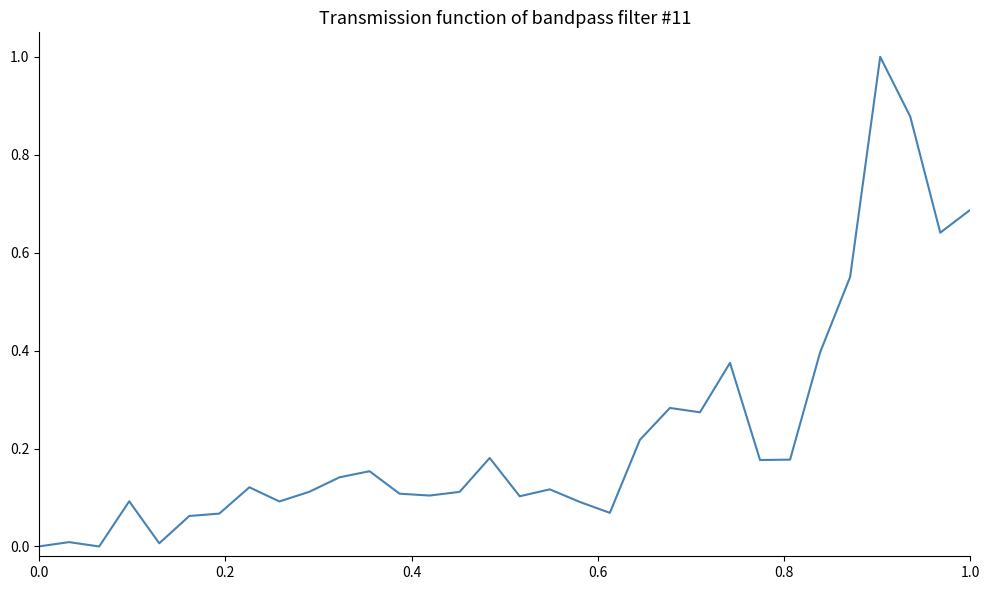

How many lines are shown in the chart?

1